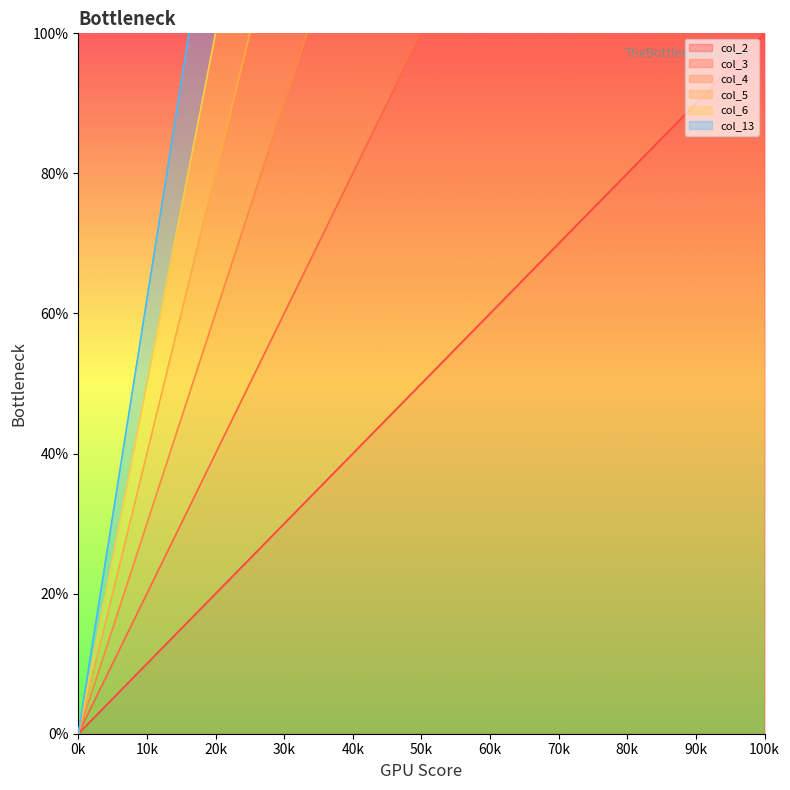

At which label does col_2 reach its minimum?

0k